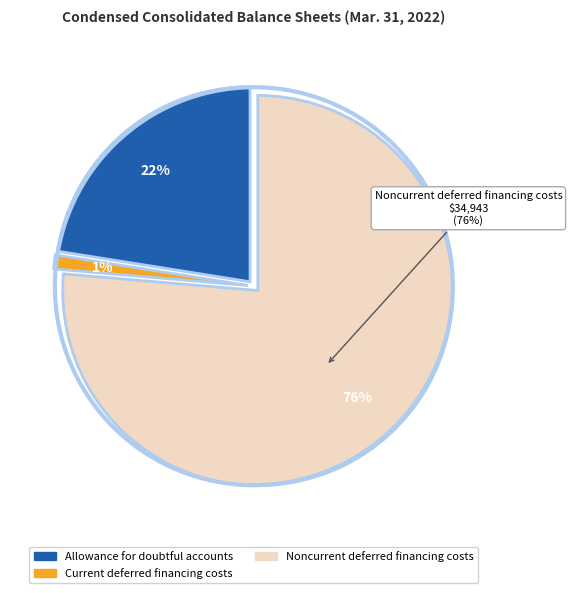

Is it true that Current deferred financing costs is 10% of the pie?

False